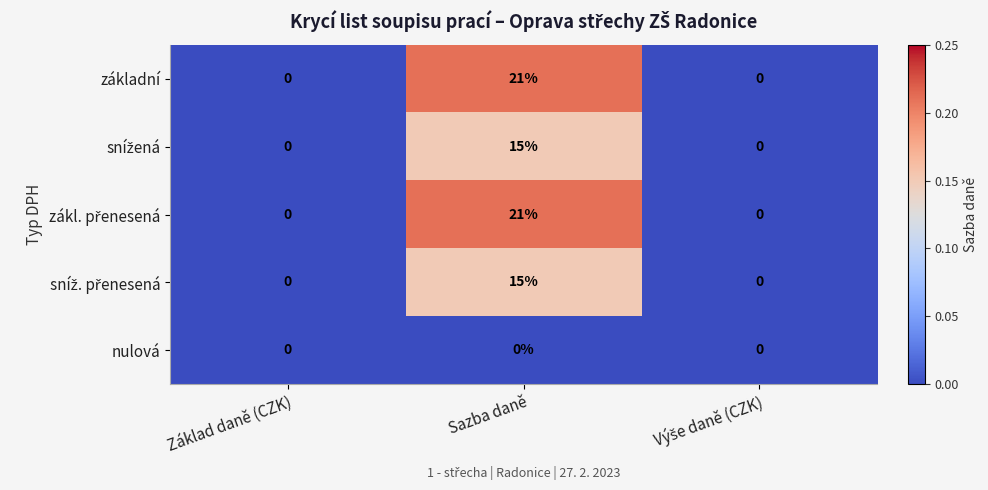

Which category has the highest value across all series?

Sazba daně